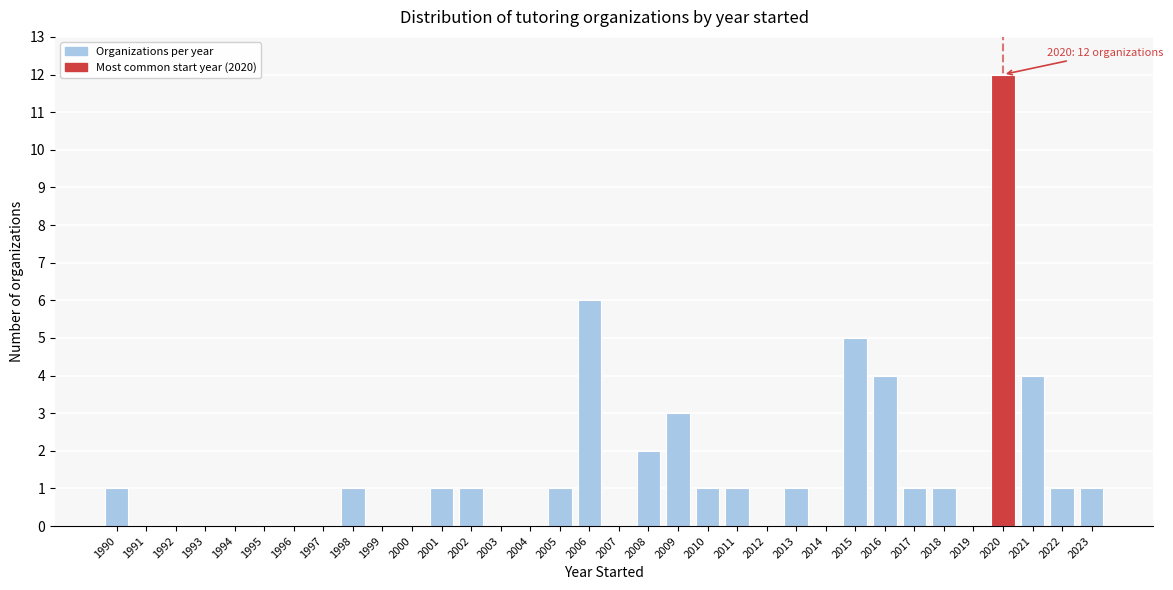

Over which range of the x-axis is the bar tallest?

2019.5 to 2020.5